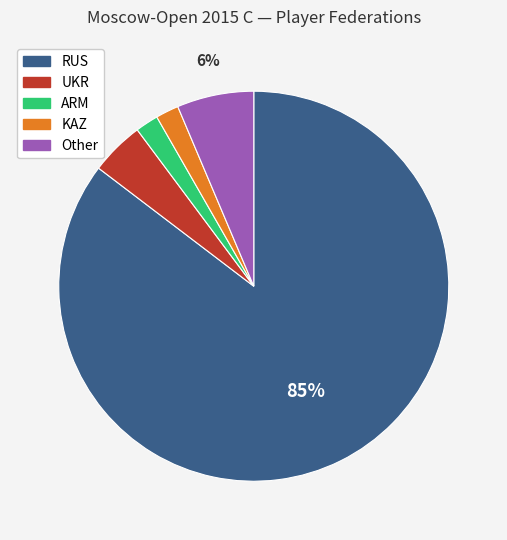

What is the largest slice in the pie chart?

RUS